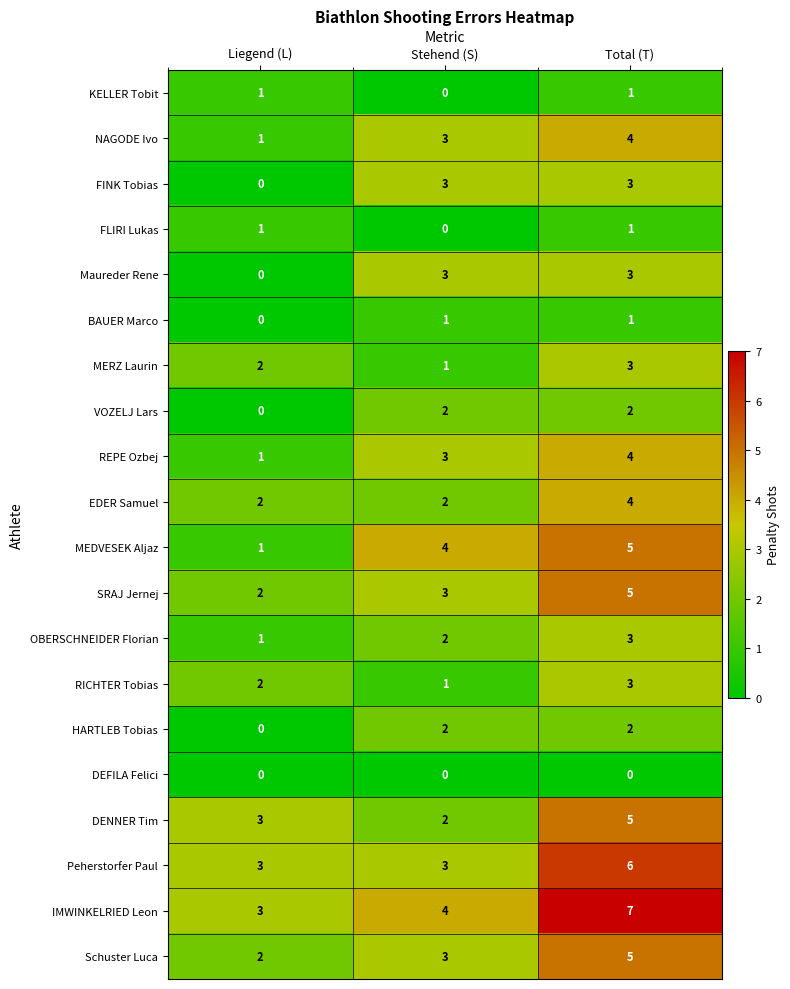

What value does the MEDVESEK Aljaz series have at Stehend (S)?

4